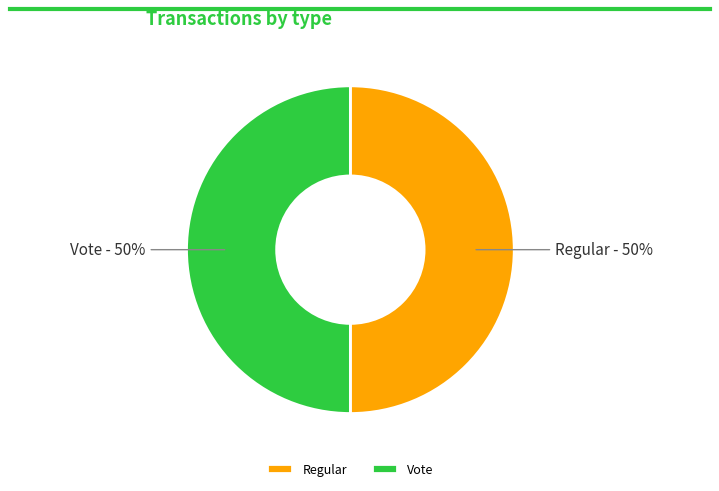

Is the sum of Vote and Regular greater than half?

Yes